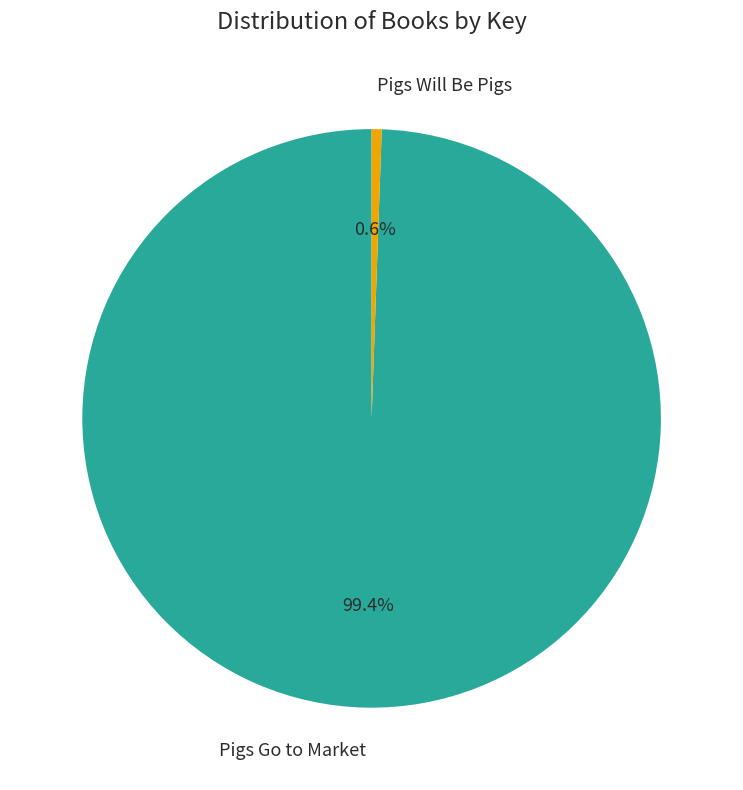

Is the sum of Pigs Go to Market and Pigs Will Be Pigs greater than half?

Yes